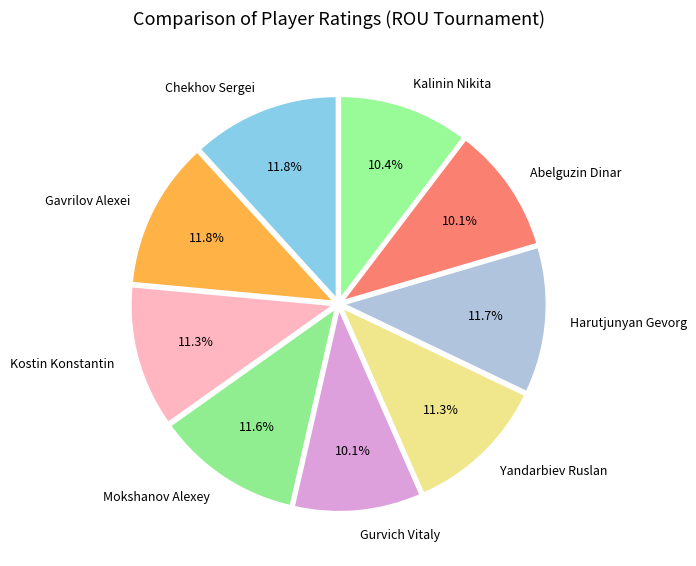

How much of the chart is everything except Yandarbiev Ruslan?

88.7%